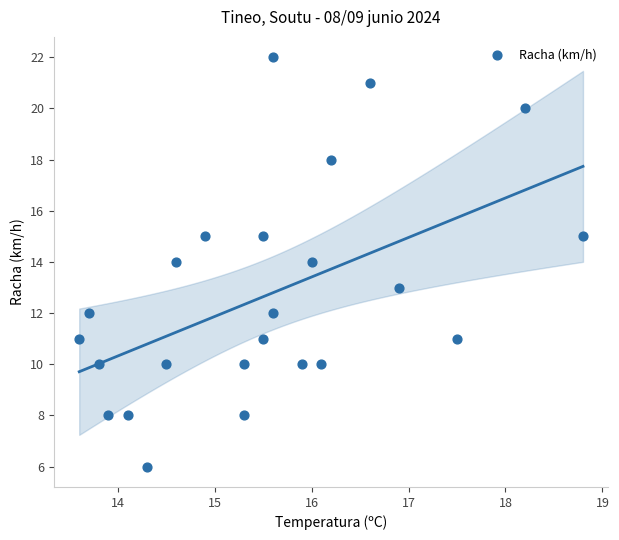

What is the range of Y values (max minus min)?

16